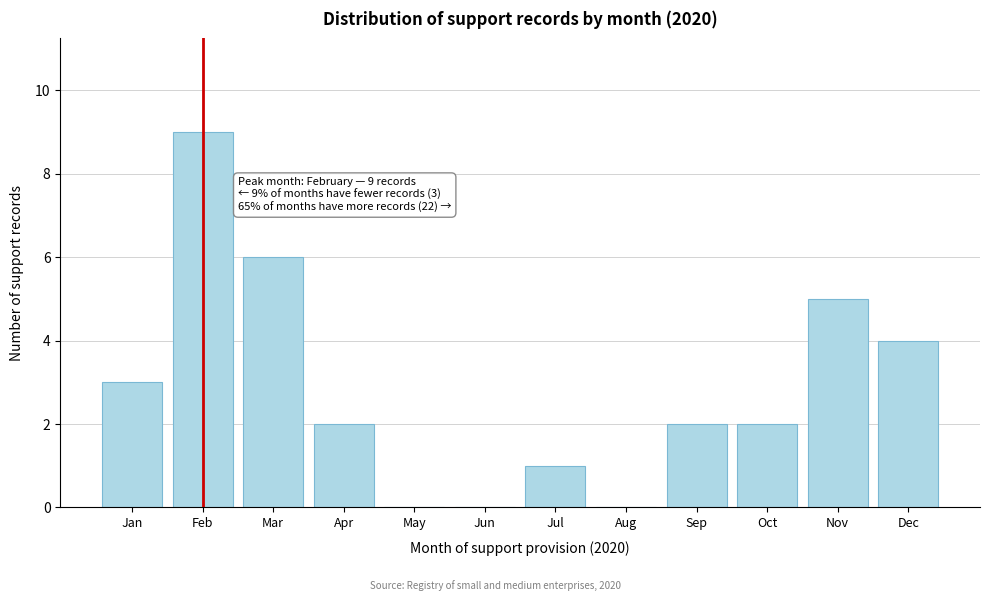

Reading left to right, extract all data points from this chart.

Jan=3	Feb=9	Mar=6	Apr=2	May=0	Jun=0	Jul=1	Aug=0	Sep=2	Oct=2	Nov=5	Dec=4